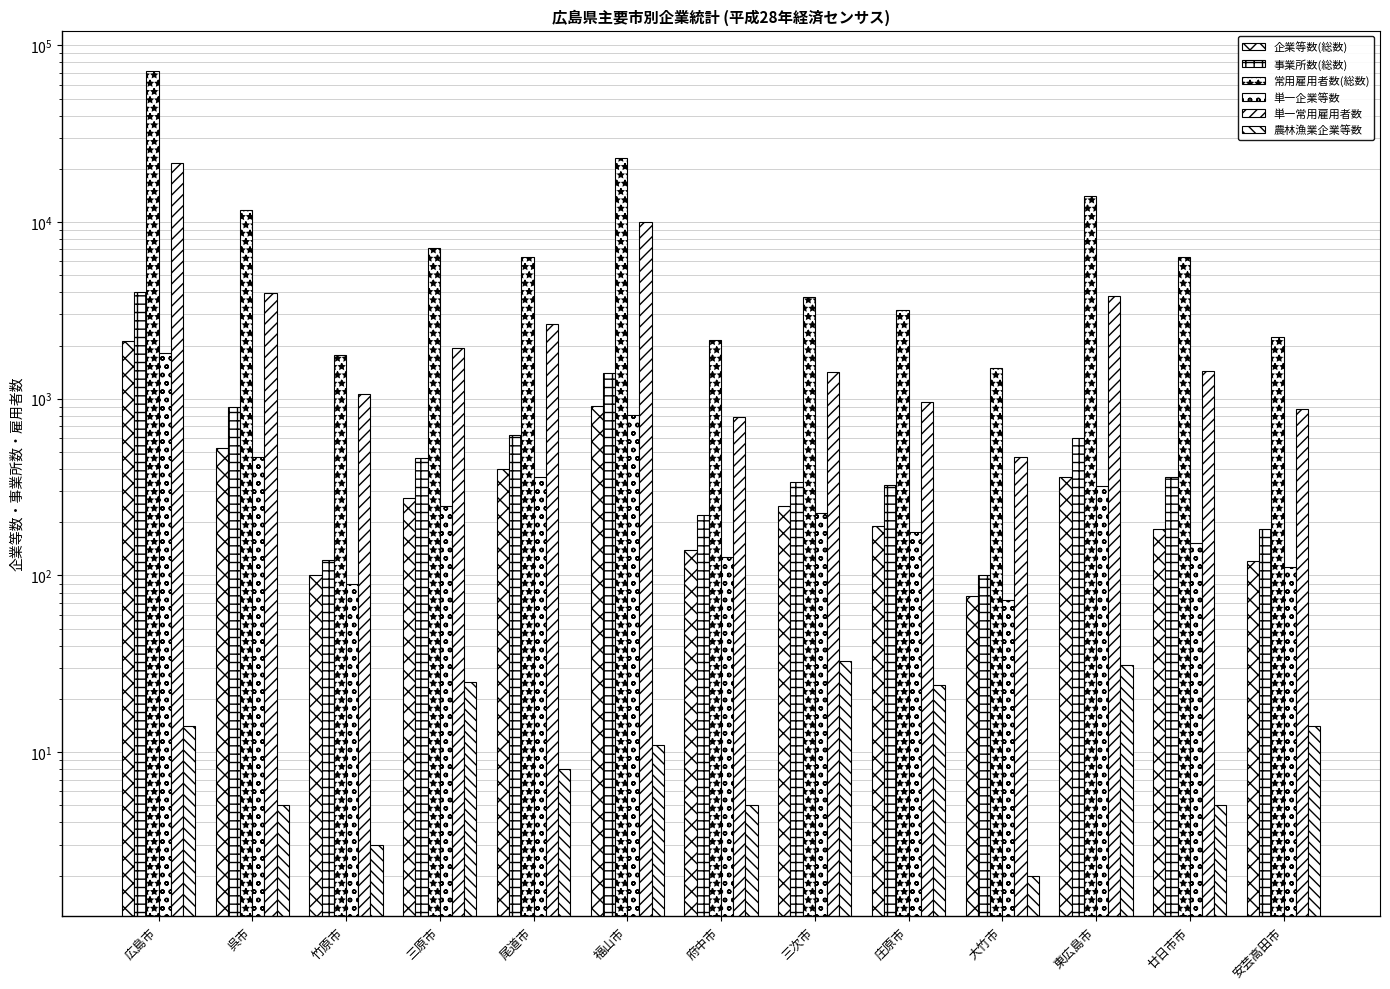

How many bars are there in each group?

6